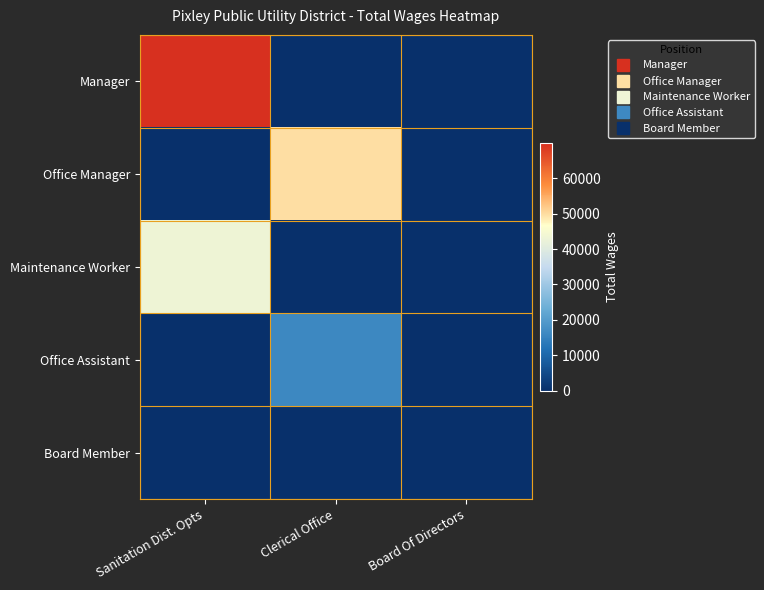

What is the spread (max minus min) of values at Clerical Office?

49831